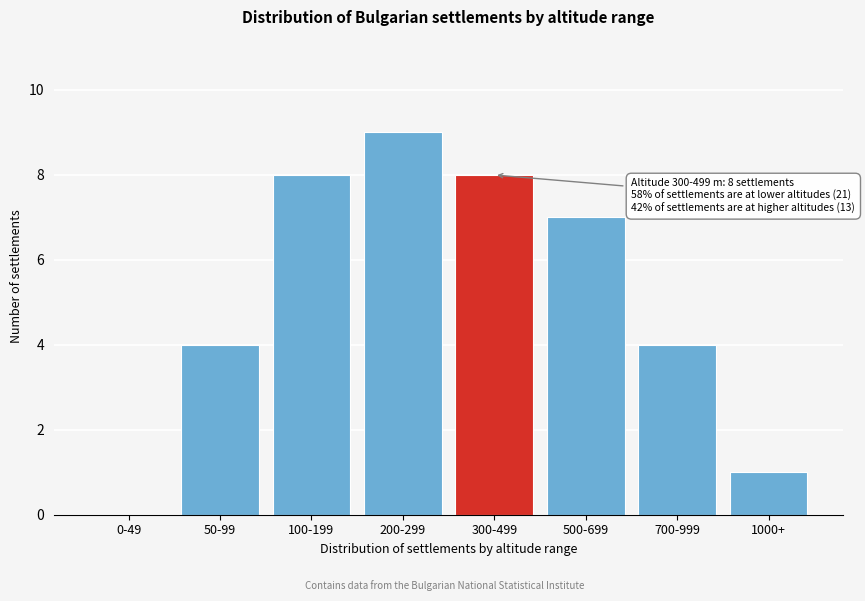

Reading right to left, list all the values displayed in this chart.

1000+=1	700-999=4	500-699=7	300-499=8	200-299=9	100-199=8	50-99=4	0-49=0